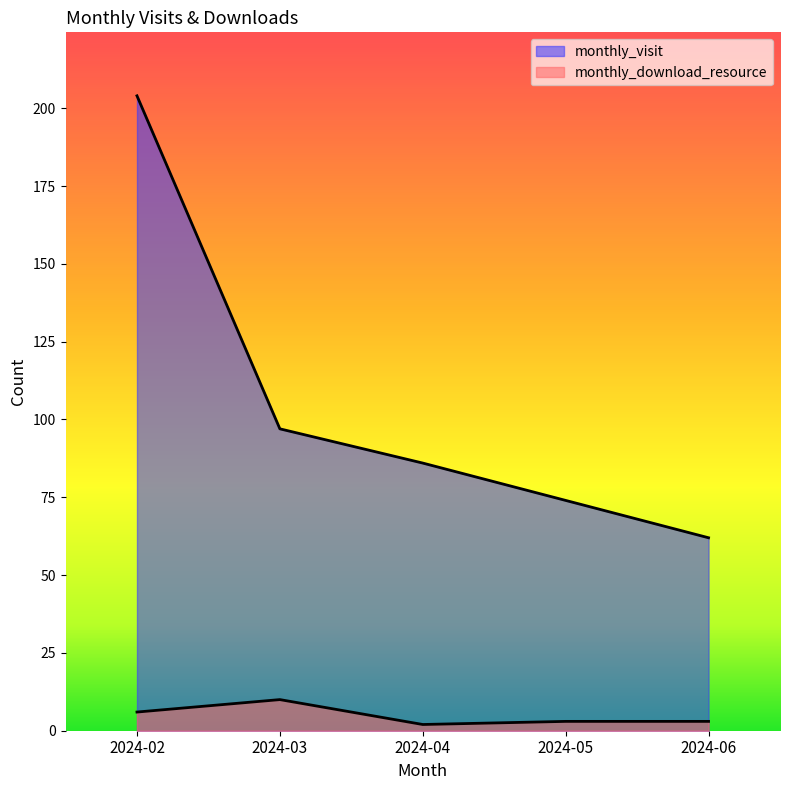

What is the total value across all series at 2024-05?

77